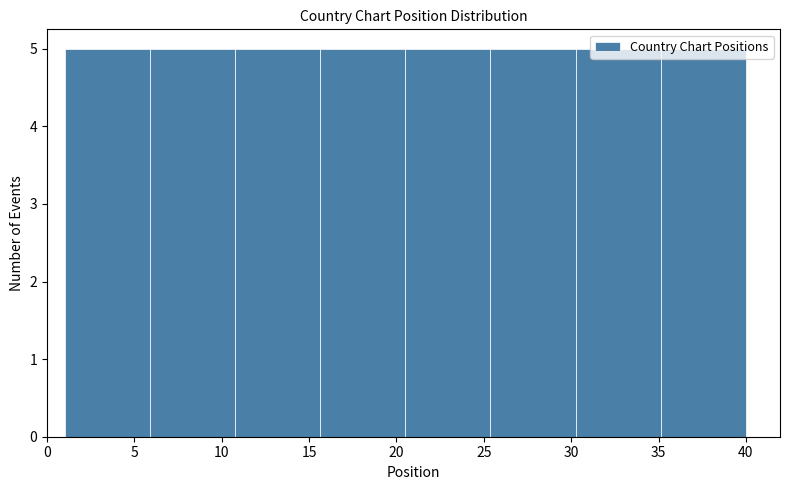

How tall is the bar that spans 11.0 to 15.5 on the x-axis? Neither the bar edges nor the heights are printed on the chart, so give them approximately, as read against the axes.

5